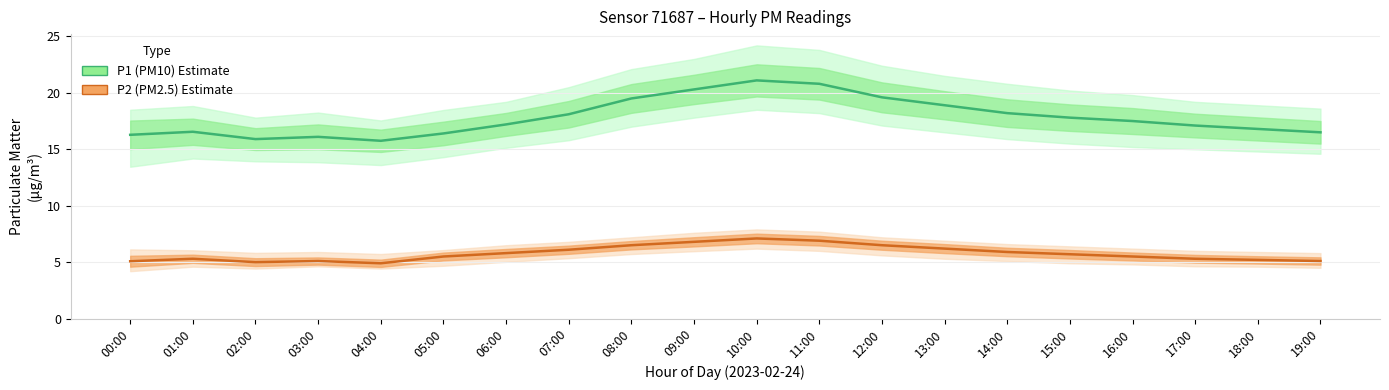

Rank the series by their average value, from lowest to highest.

P2 (PM2.5), P1 (PM10)